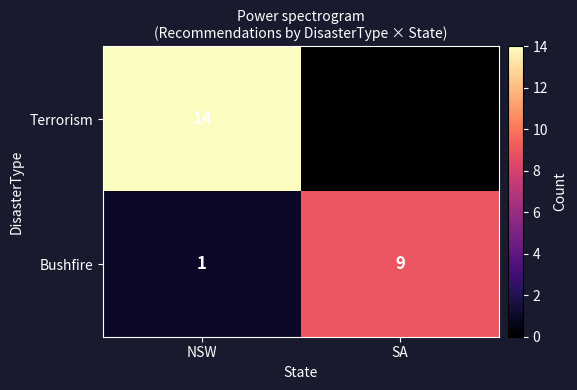

The Bushfire series shows 4.5 at SA. True or false?

False